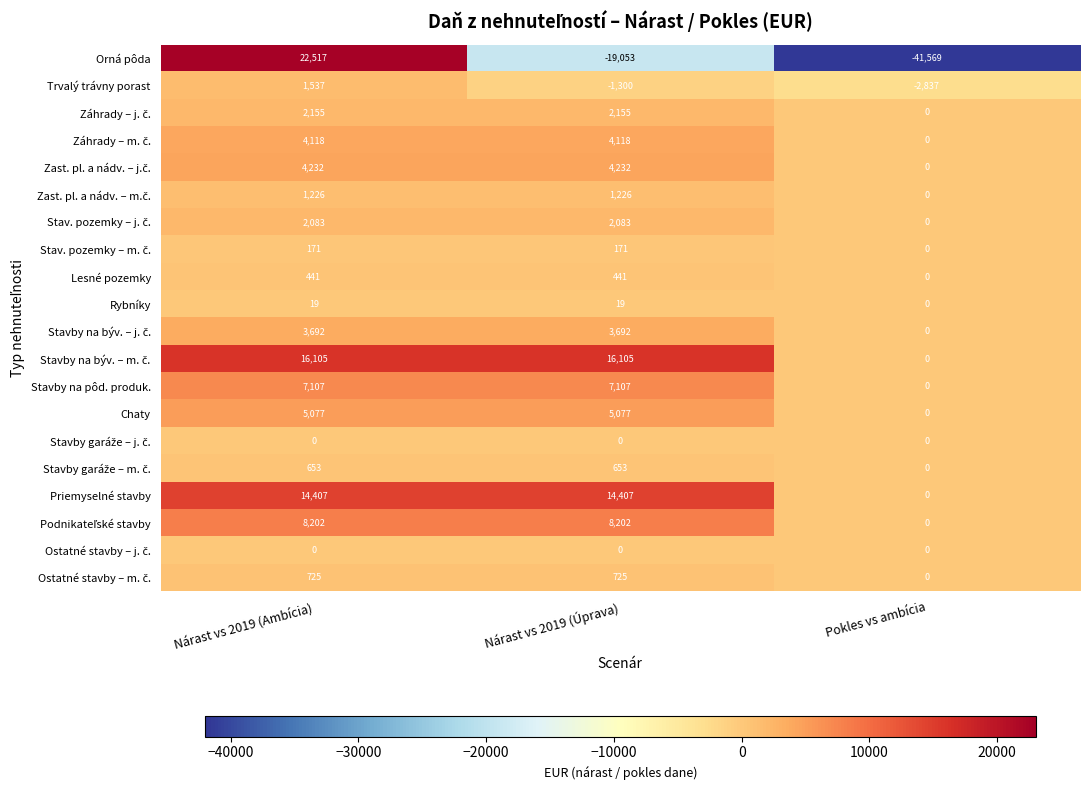

Which category has the highest value across all series?

Nárast vs 2019 (Ambícia)